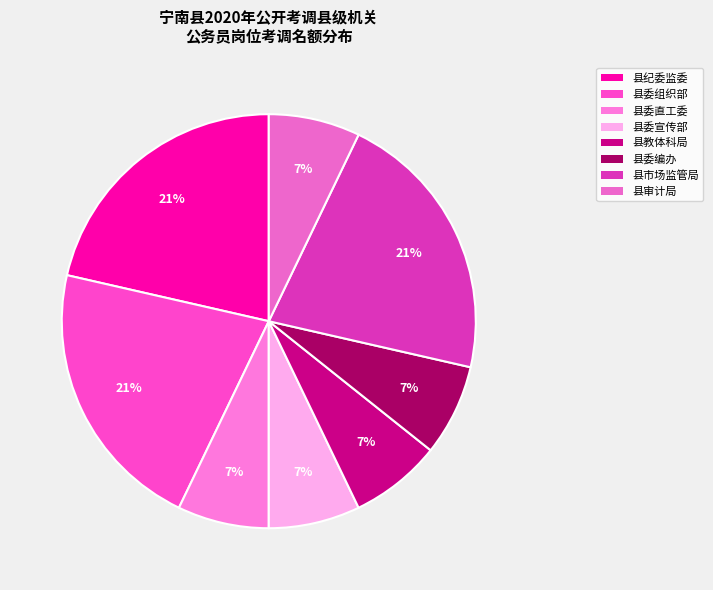

To the nearest percent, what is the difference between the largest and smallest slice percentages?

14%